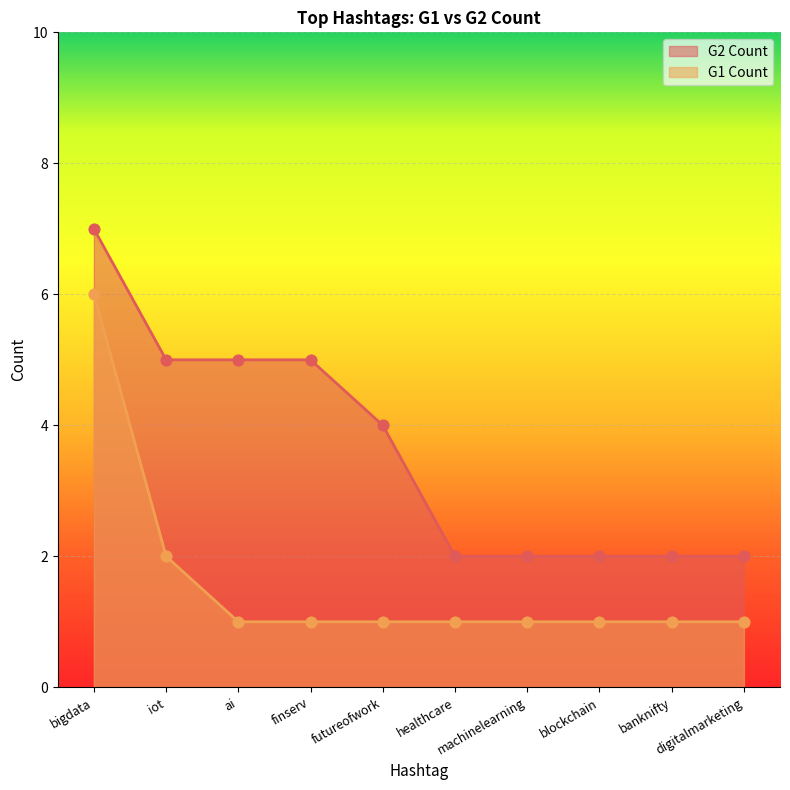

Which series has the widest spread of Y values?

G2 Count